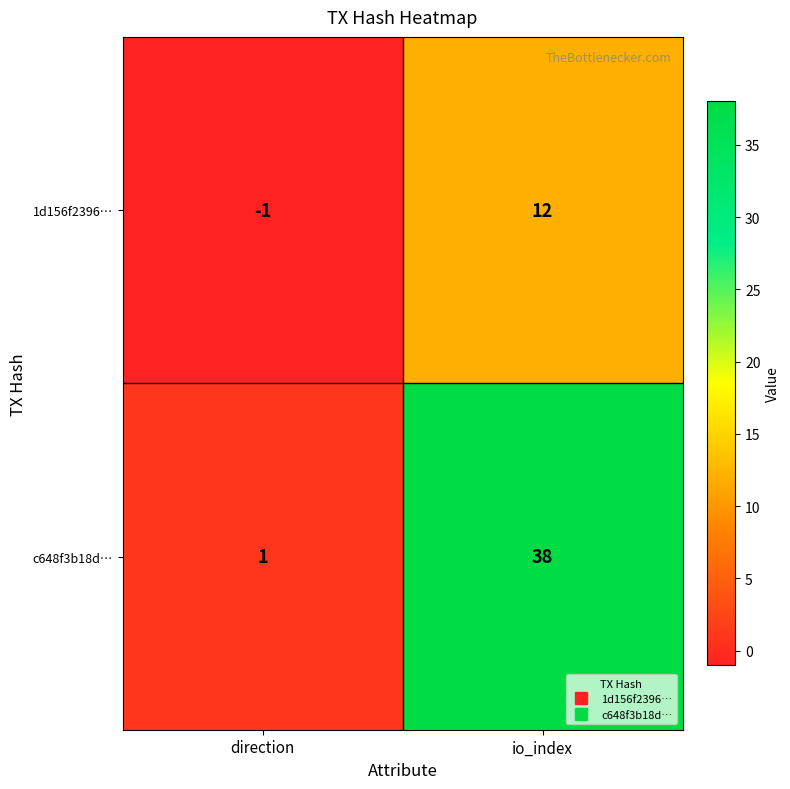

Which category has the lowest value in the c648f3b18d… series?

direction